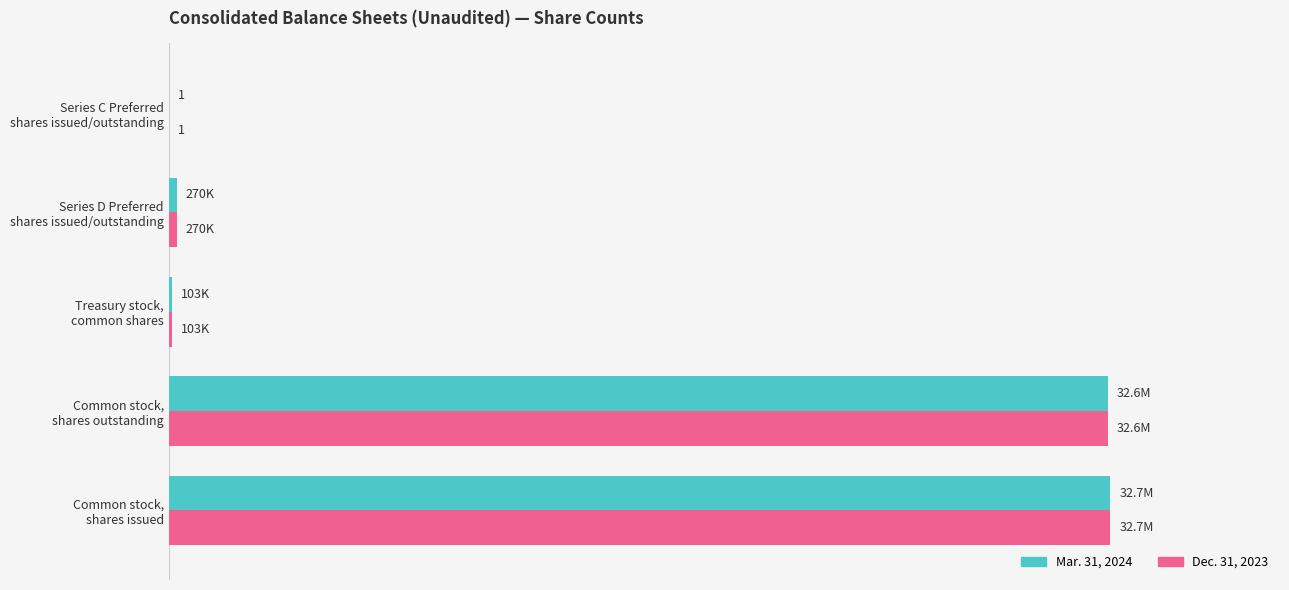

What are all the series names shown in the legend?

Mar. 31, 2024, Dec. 31, 2023